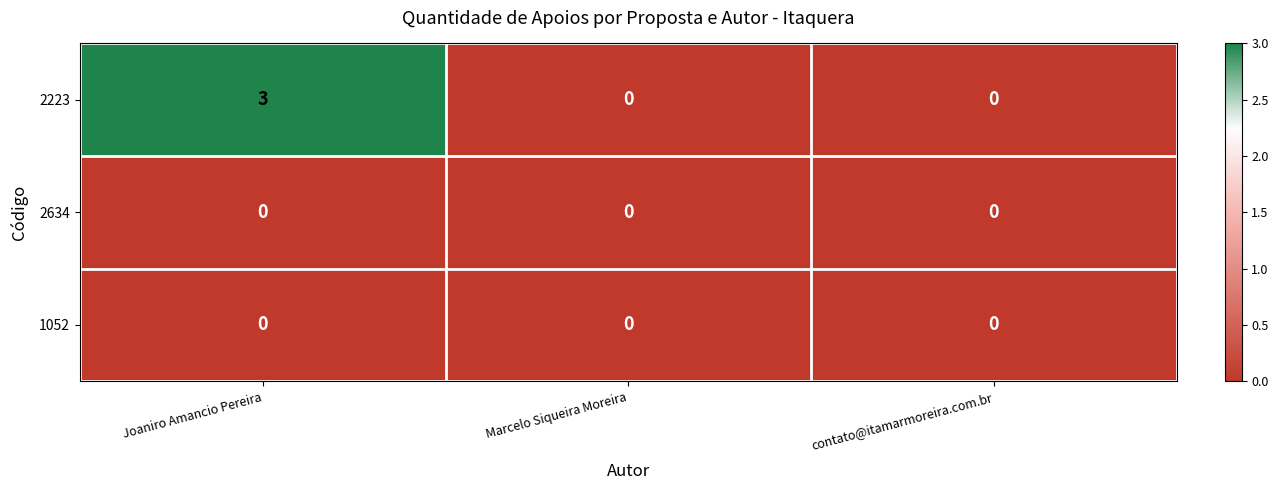

How many categories are shown in the chart?

3